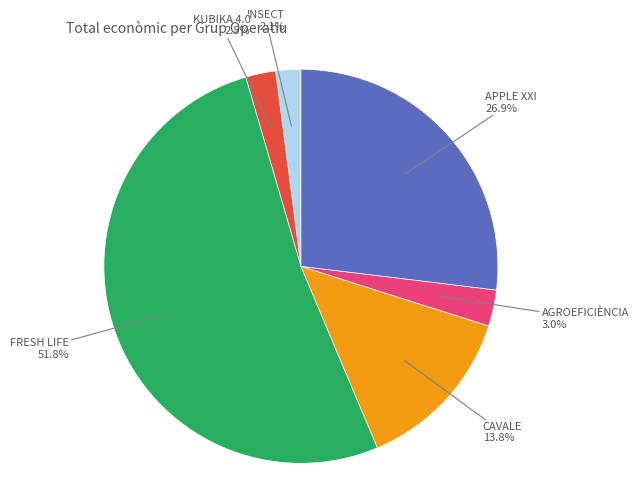

To the nearest percent, what is the combined percentage of FRESH LIFE and APPLE XXI?

79%